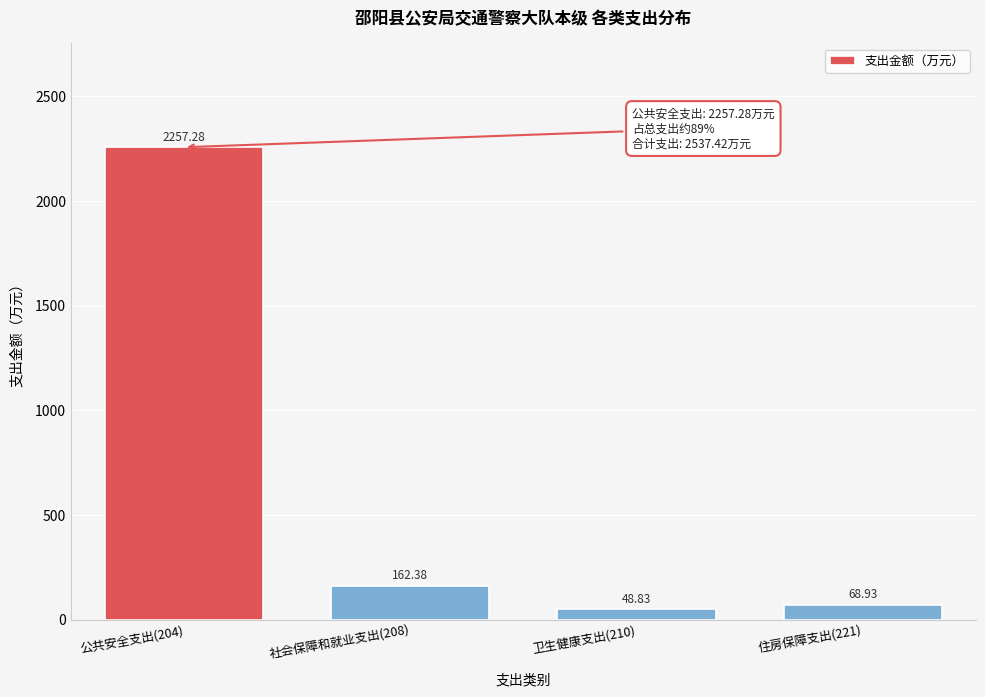

What is the difference between the values at 社会保障和就业支出(208) and 公共安全支出(204)?

2094.9